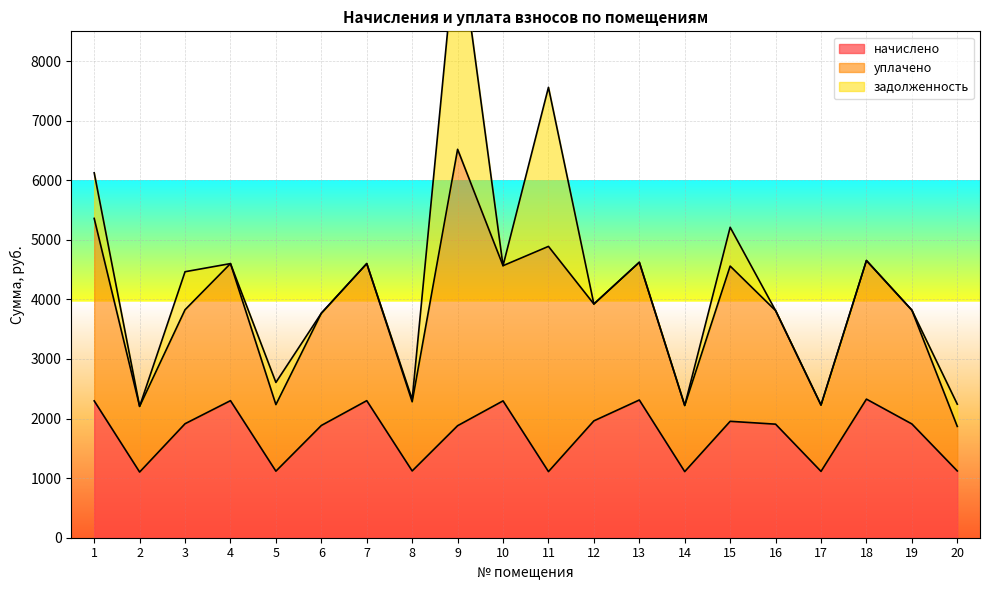

What is the maximum value for начислено?

2326.5